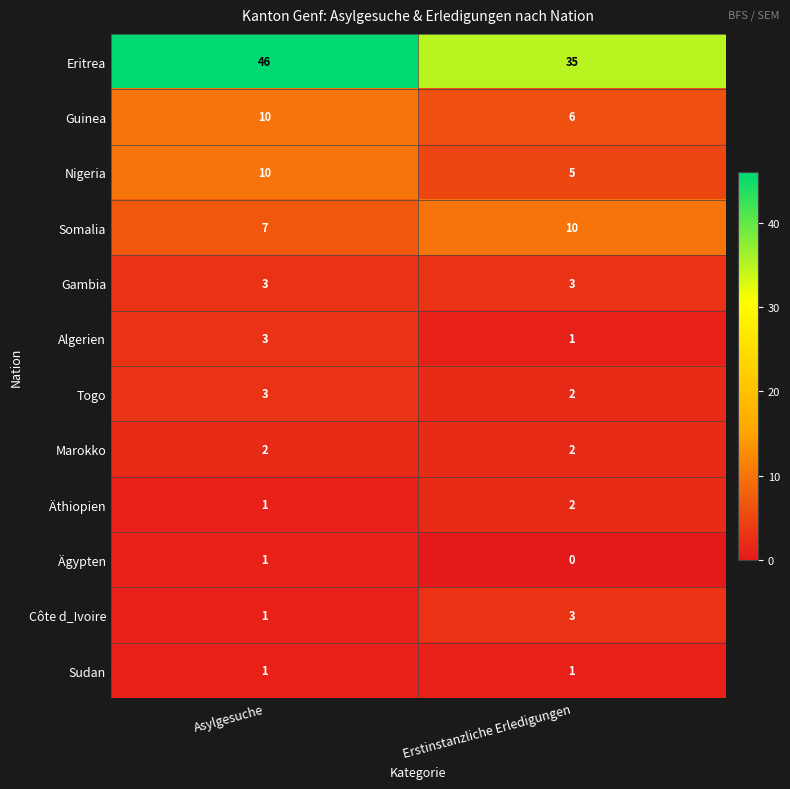

Which series has the largest range (max minus min)?

Eritrea